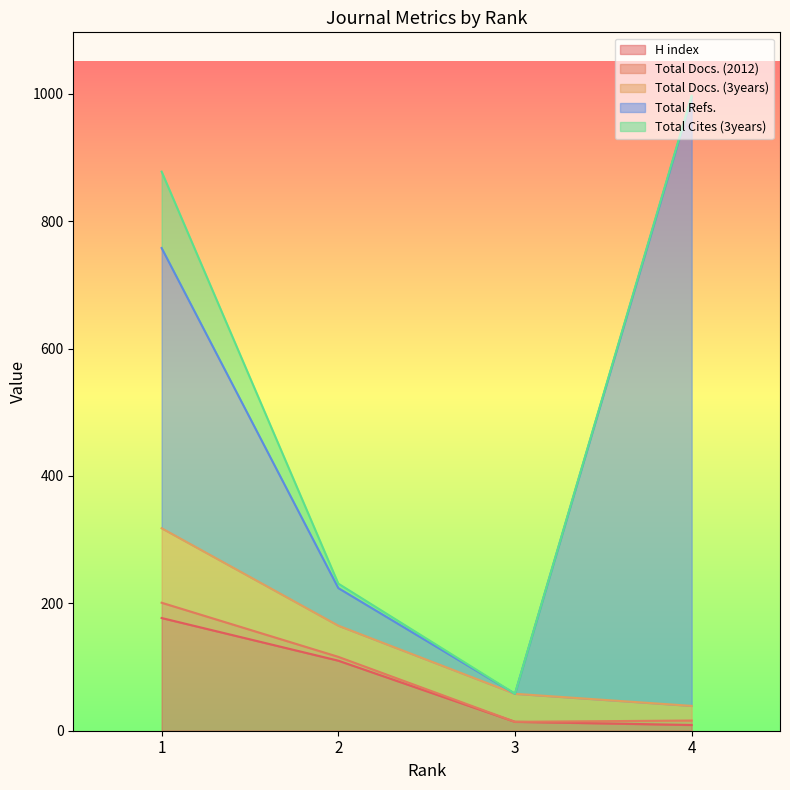

True or false: Total Refs. and Total Docs. (2012) intersect in this chart.

False